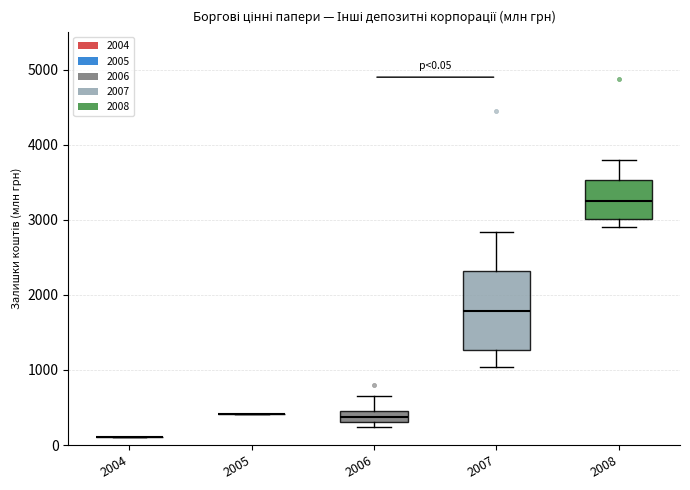

Comparing the boxes themselves (not the whiskers), which one is the tallest?

2007